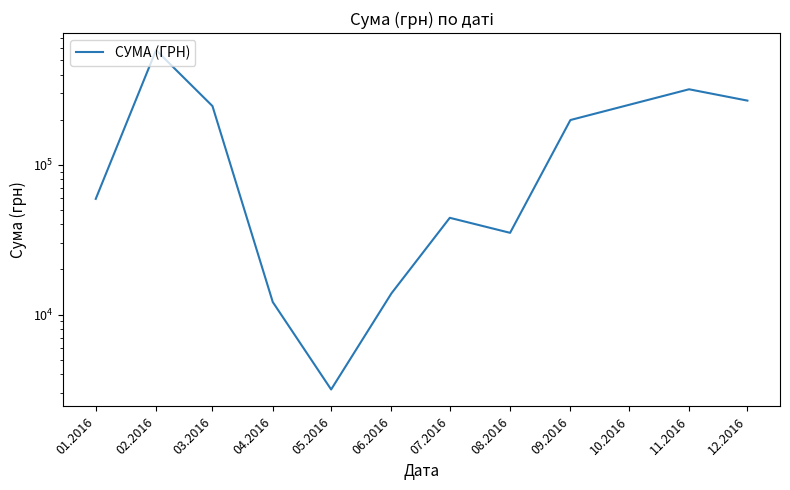

What is the smallest value displayed?

3157.1